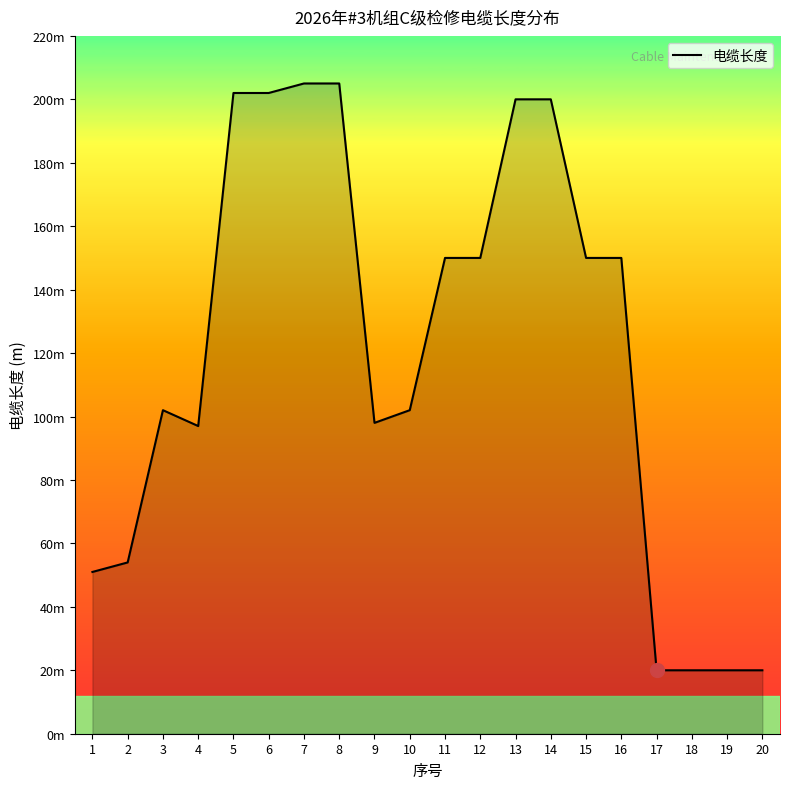

What is the value of the 1st point from the left?

51